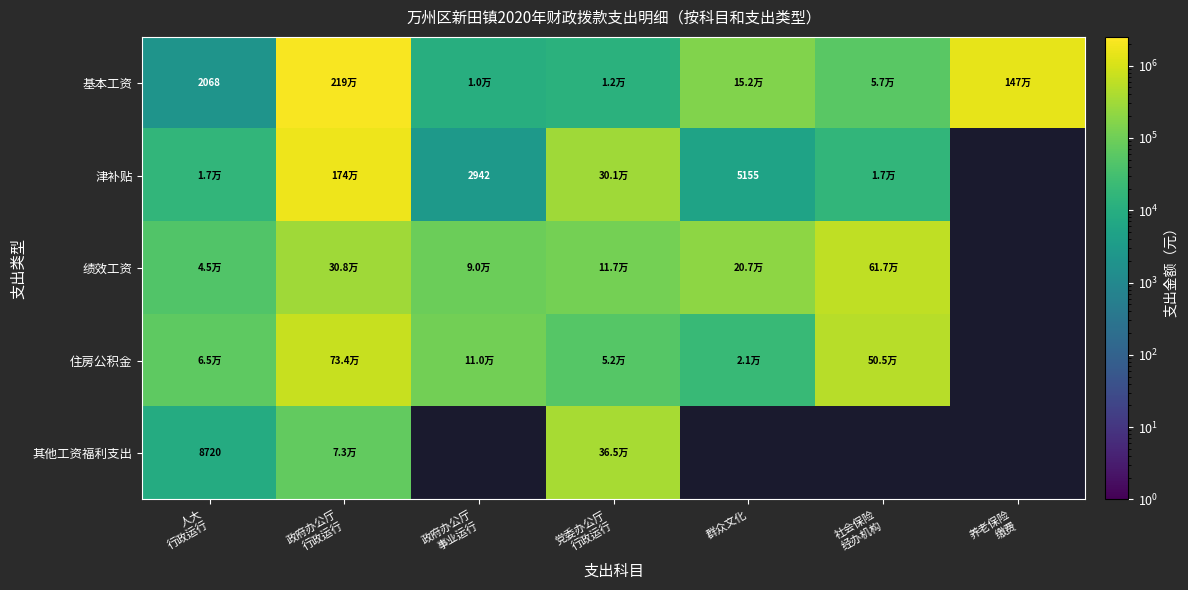

Rank the series by their maximum value, from lowest to highest.

其他工资福利支出, 绩效工资, 住房公积金, 津补贴, 基本工资